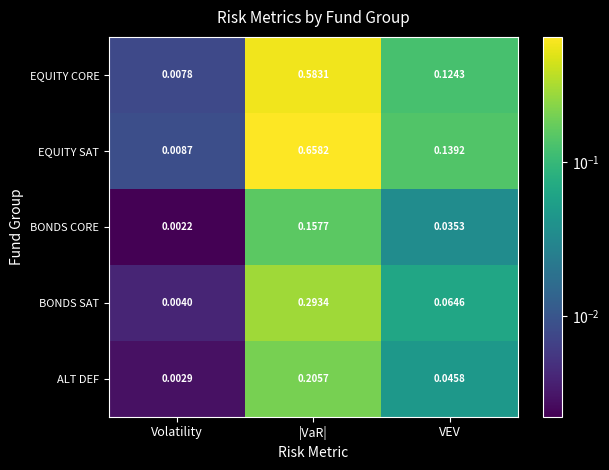

Where is BONDS SAT nearest to the value 0?

Volatility